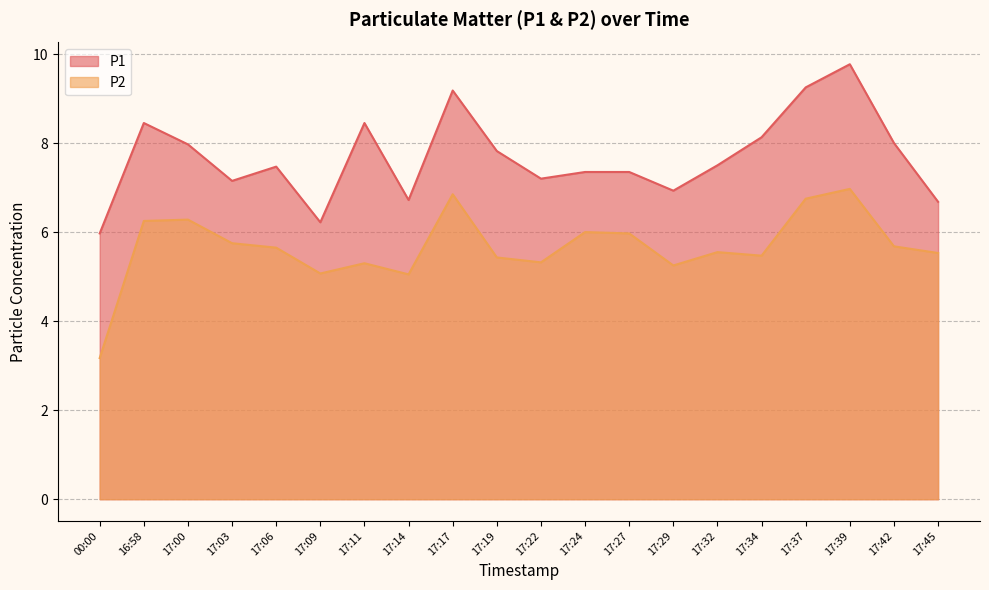

What is the greatest value displayed?

9.8